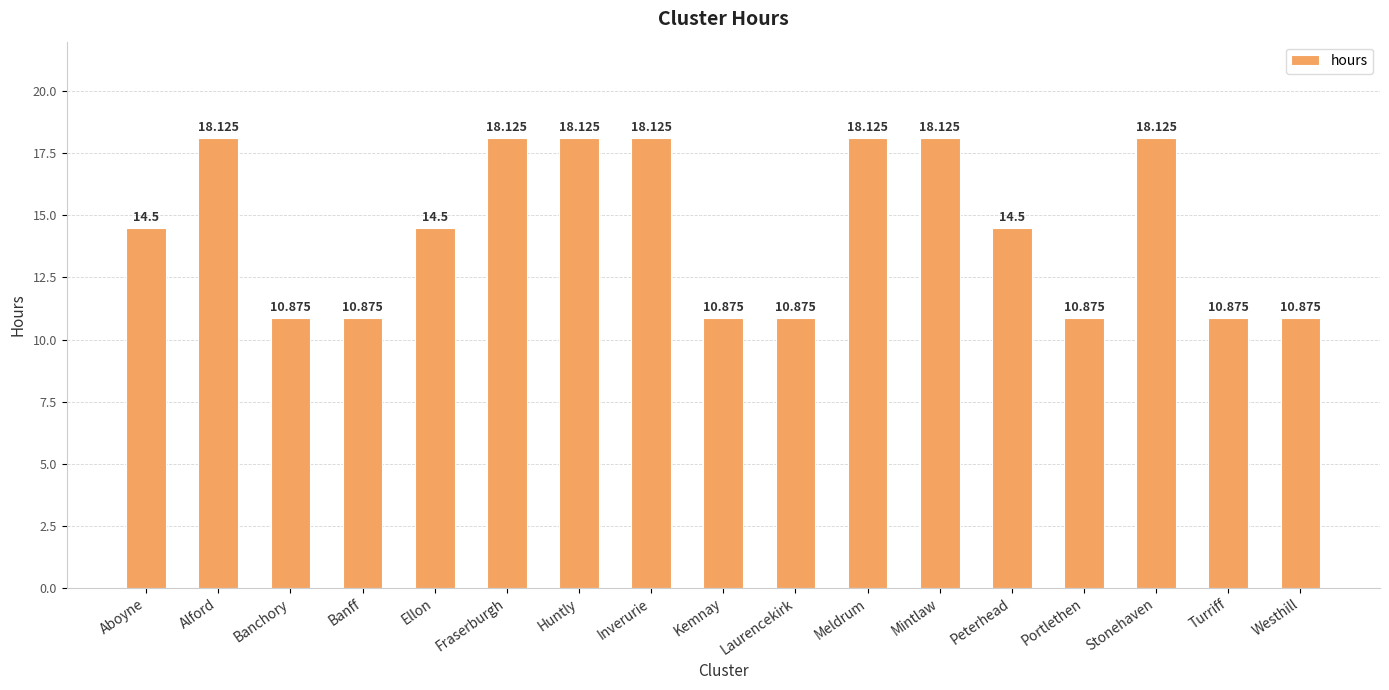

Which has a higher value, Peterhead or Stonehaven?

Stonehaven